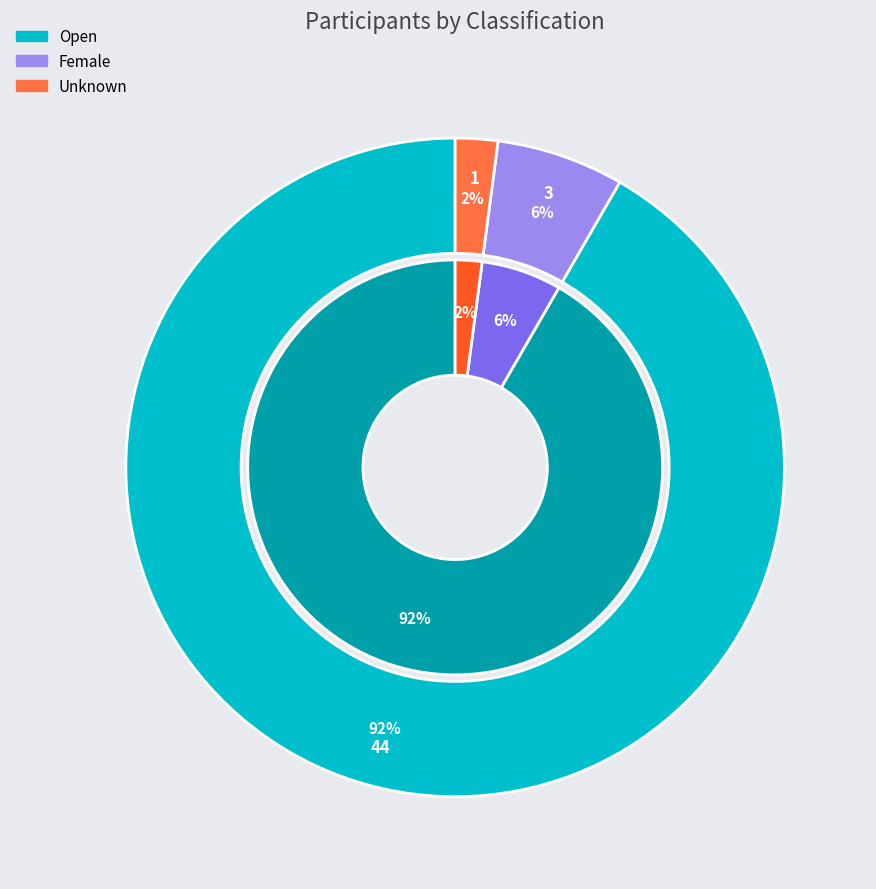

What is the smallest slice in the pie chart?

Unknown